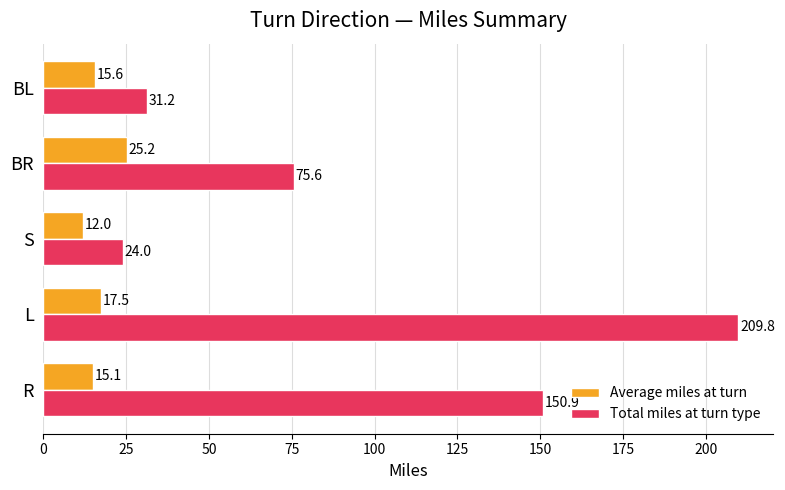

How many values in the Average miles at turn series exceed 15?

4